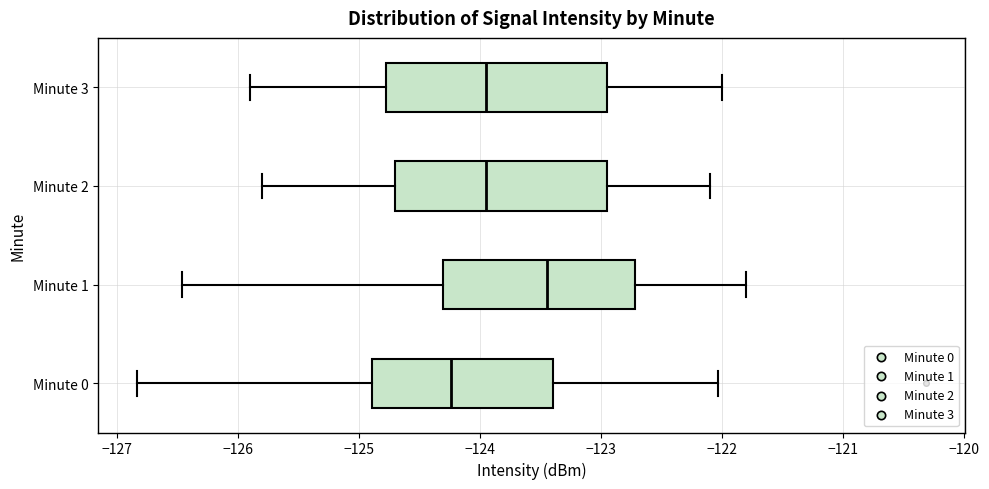

Where does the median line of the box for Minute 2 sit on the x-axis? The values are not printed on the chart, so give them approximately, as read against the axis.

-123.9